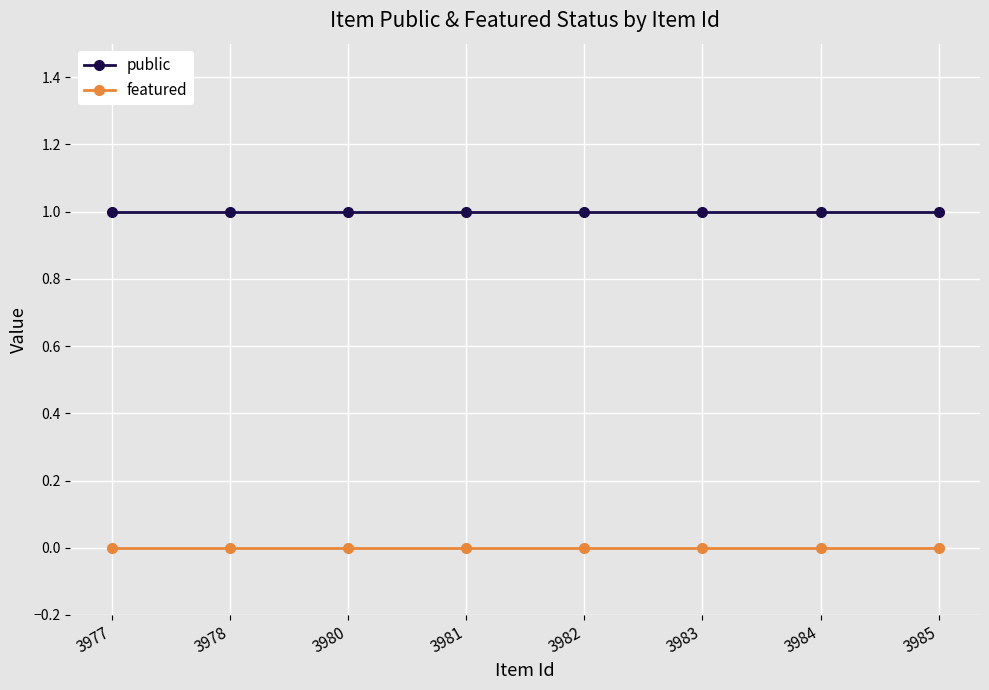

What is the value of the public point at the 1st from the left?

1